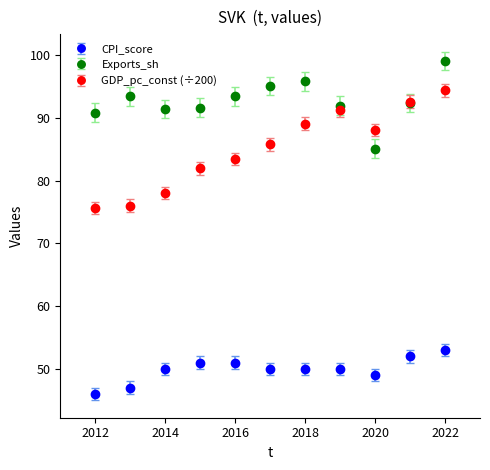

Which series has the largest total across all categories?

Exports_sh